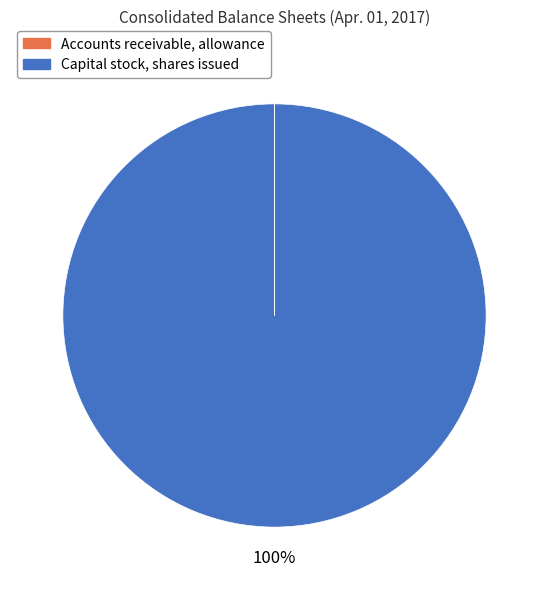

To the nearest percent, what portion does Capital stock, shares issued represent?

100%